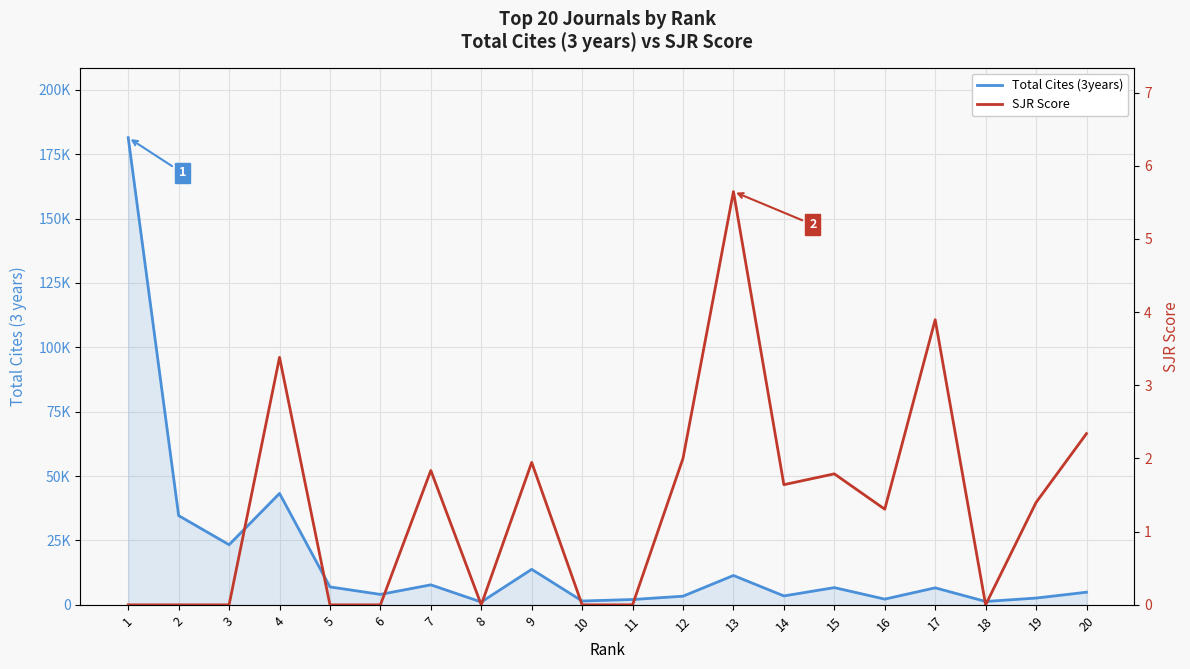

The value of SJR at 17 is 1.9. True or false?

False